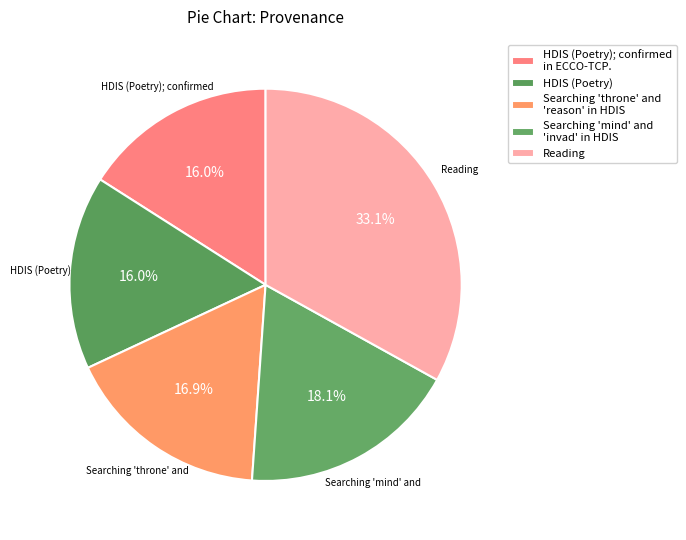

Does any single category account for the majority?

No